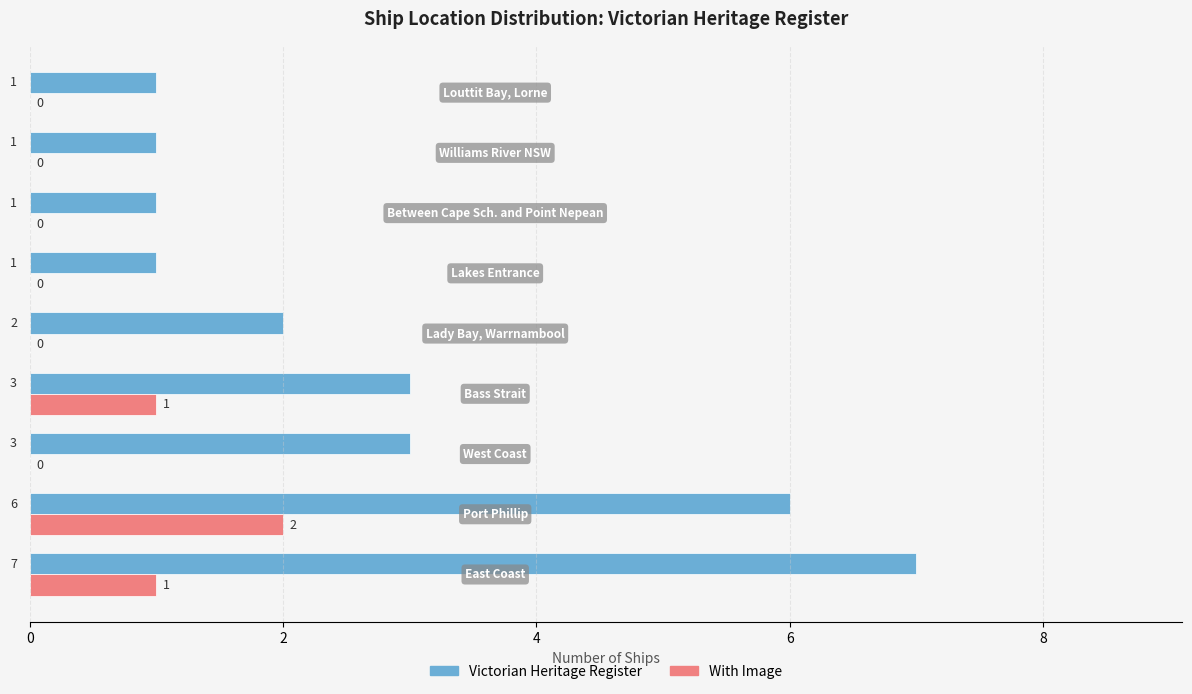

What is the maximum value shown in the chart?

7